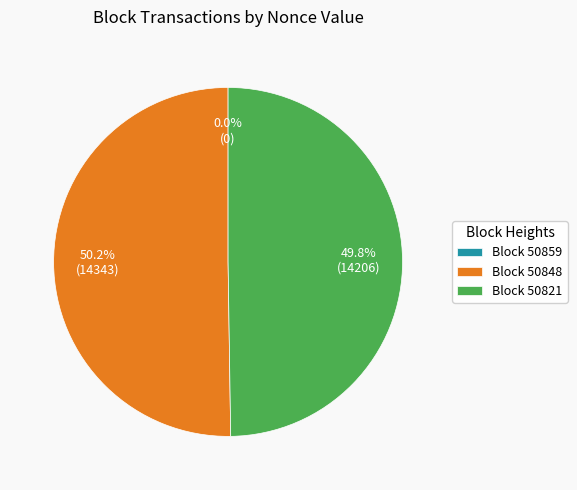

The 50848 slice represents 50% of the pie. True or false?

True